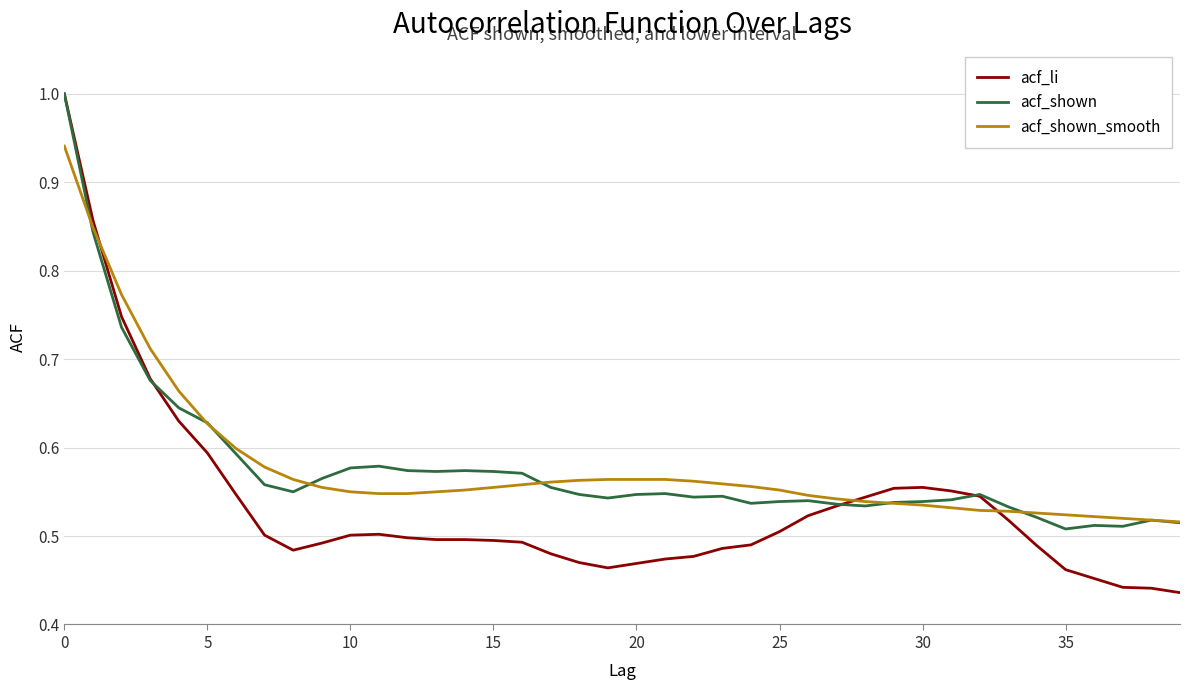

After their last crossing, which series has the higher values: acf_shown_smooth or acf_li?

acf_shown_smooth